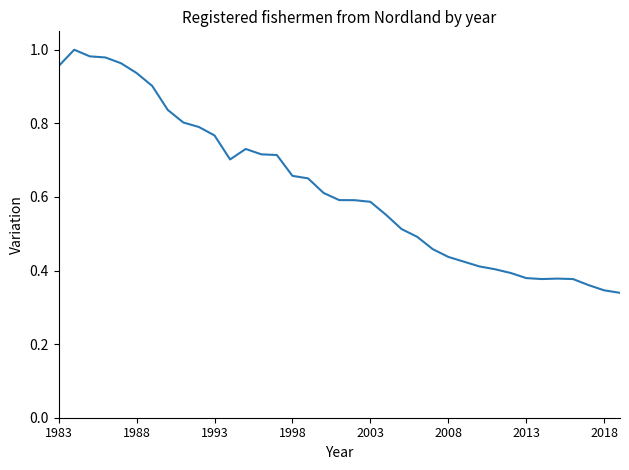

What is the smallest value displayed?

0.3